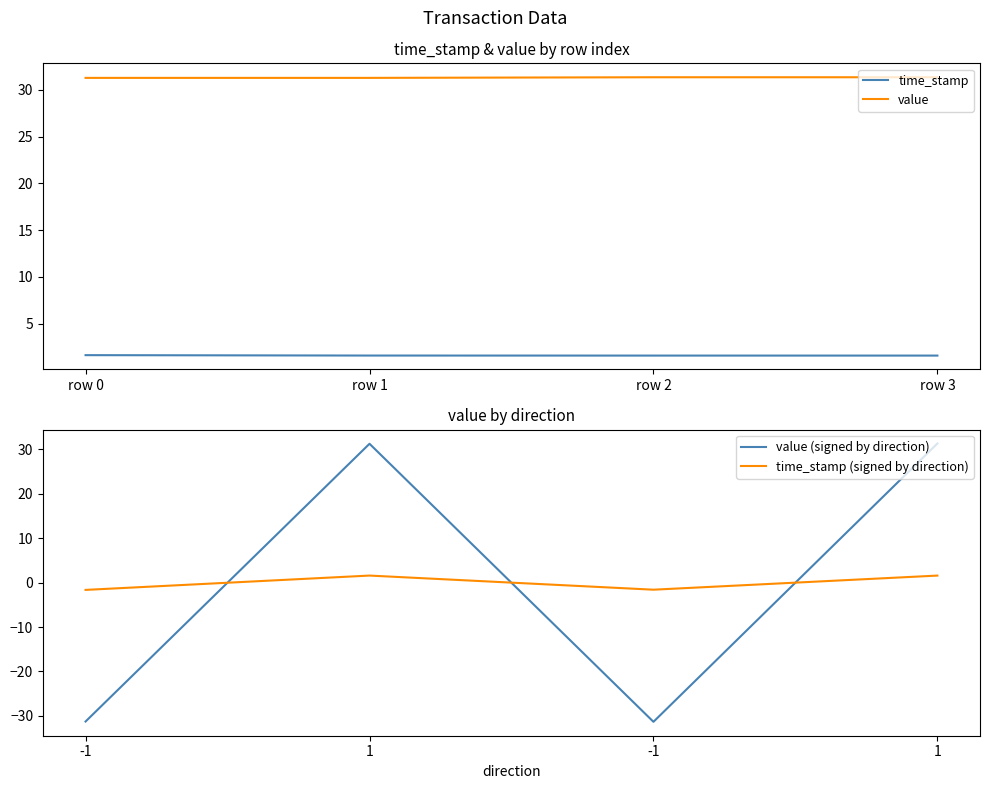

True or false: value and time_stamp intersect in this chart.

False